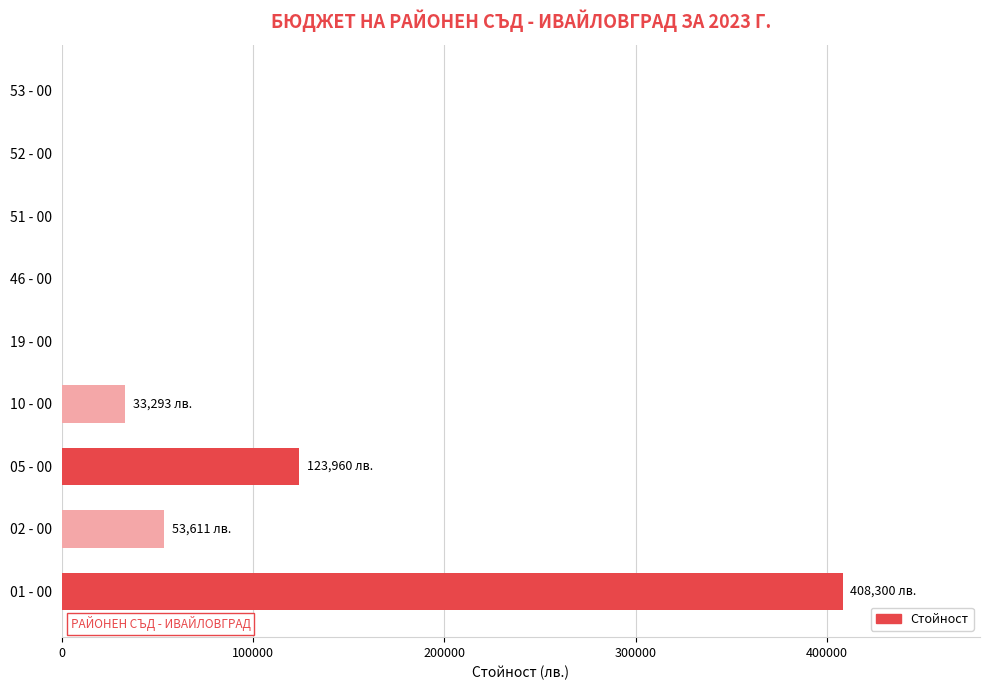

What is the sum of all values?

619164